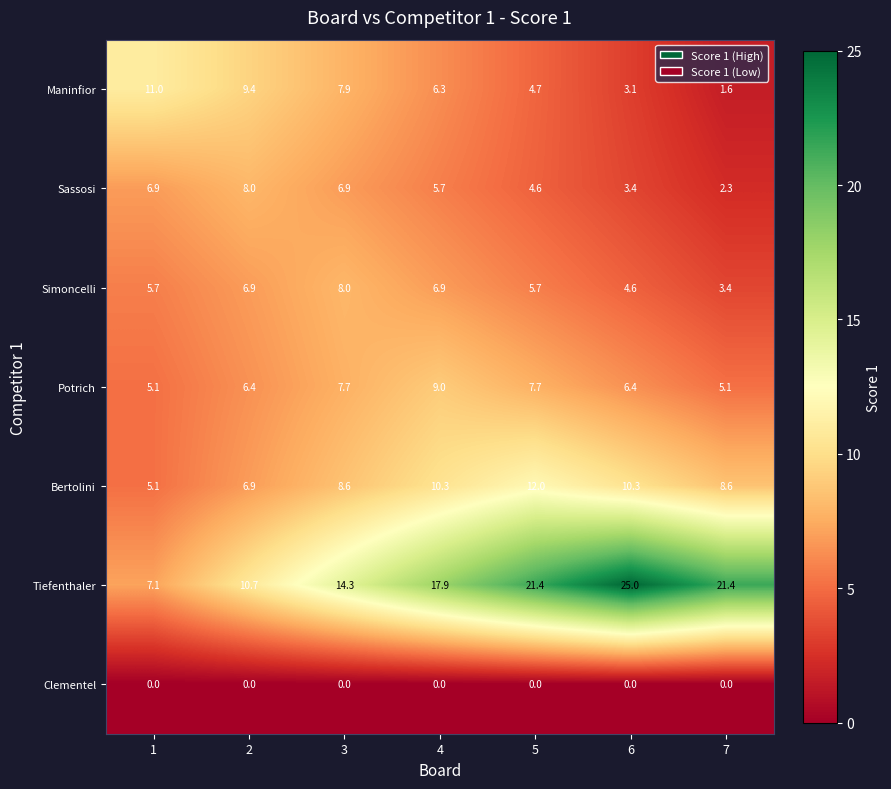

How many data points does each series have?

7